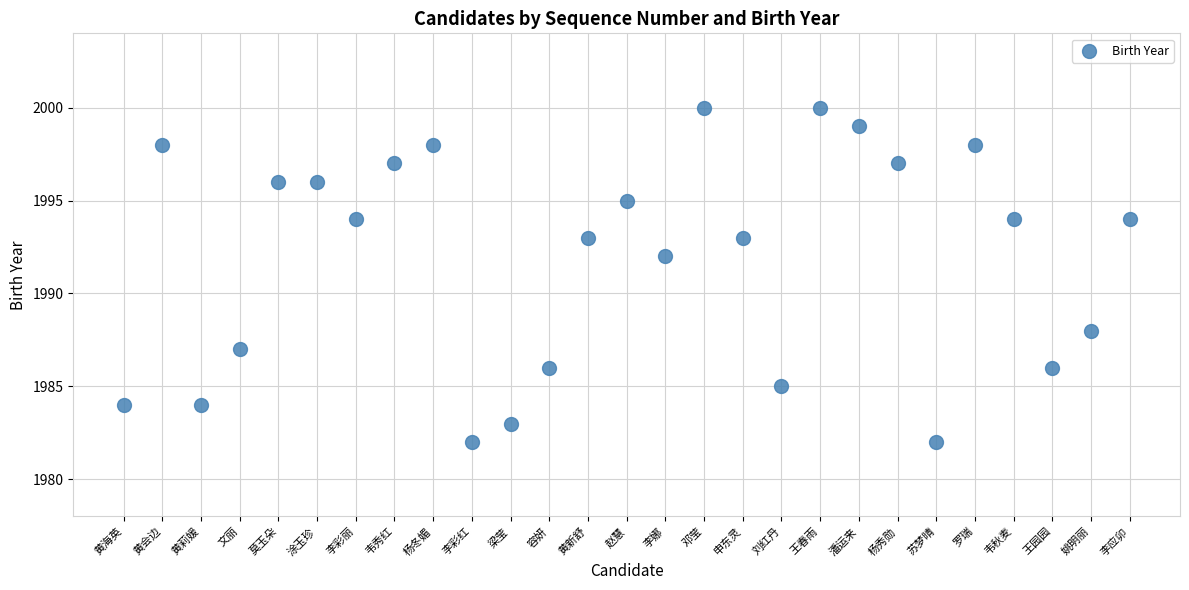

What Y value in the scatter plot is closest to 1991?

1992